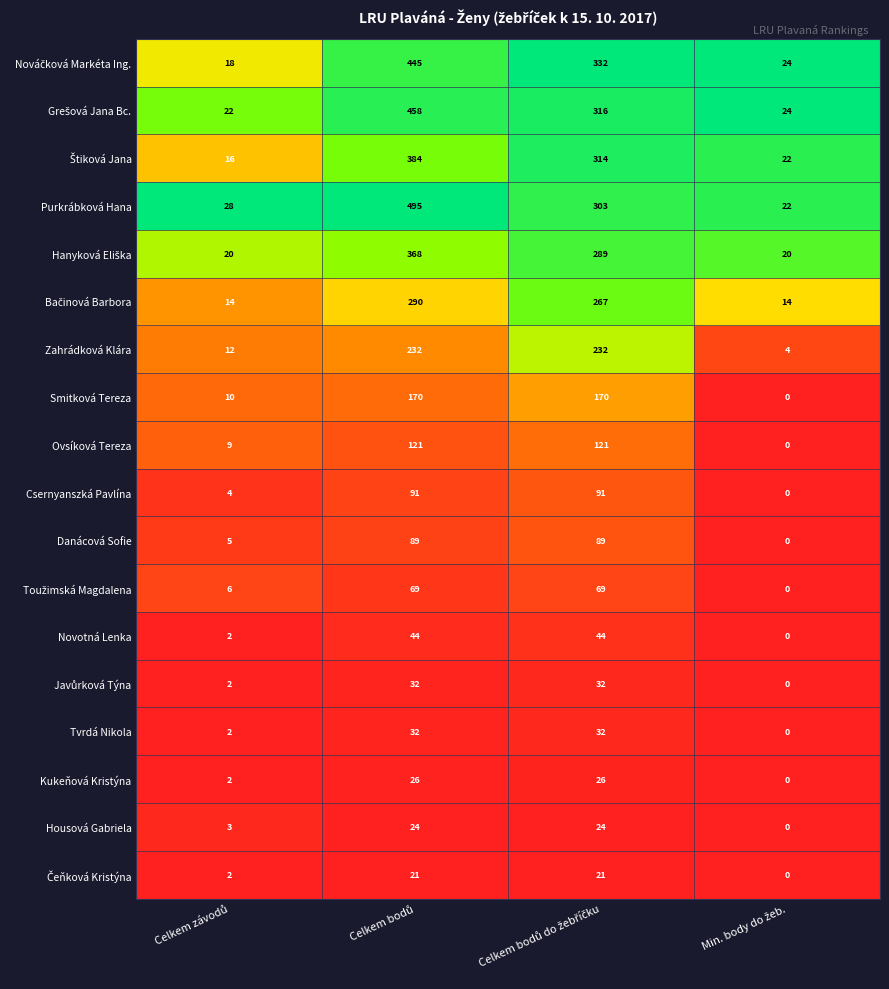

Which series has the largest total across all categories?

Purkrábková Hana